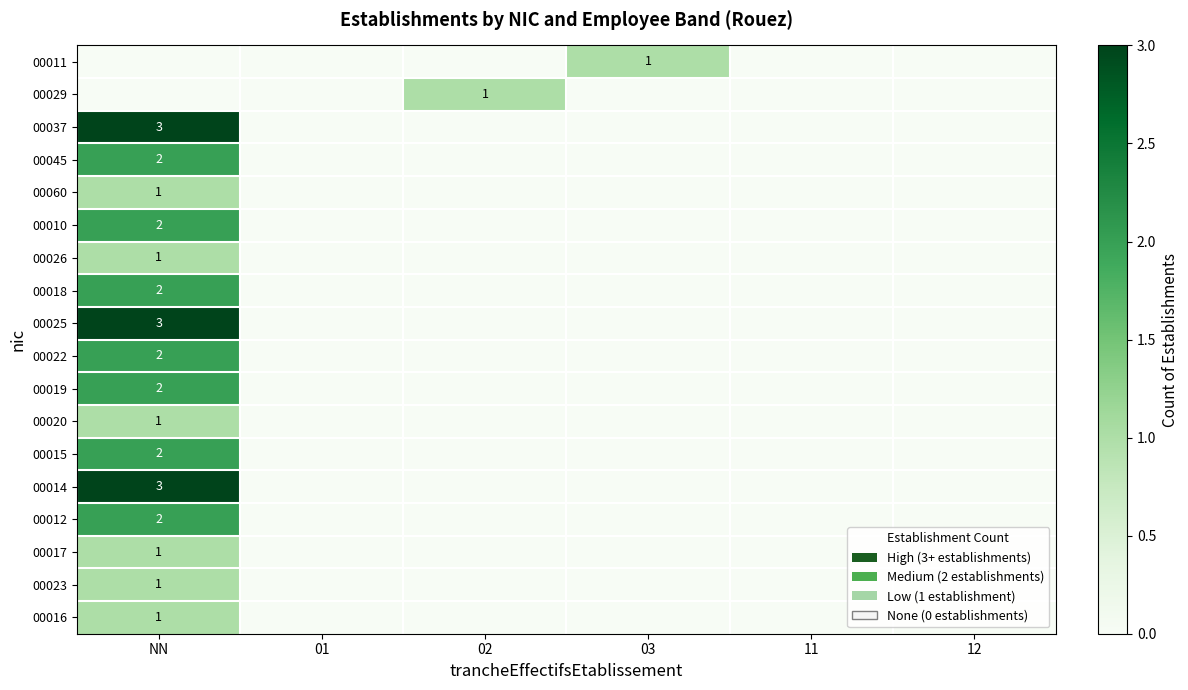

At which label does 00022 reach its peak?

NN